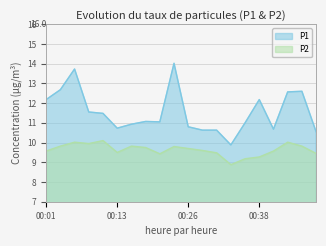

Where is P1 nearest to the value 11?

00:35